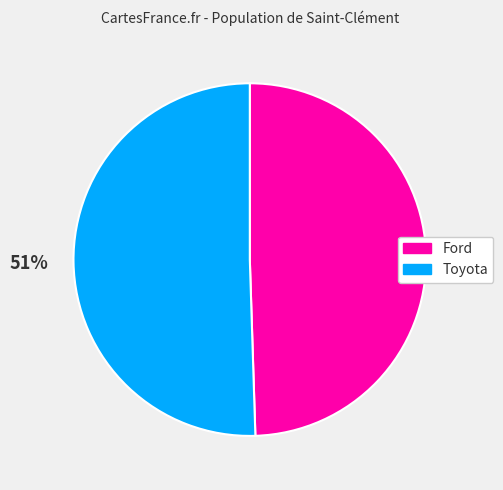

To the nearest percent, what percentage of the pie is Toyota?

51%